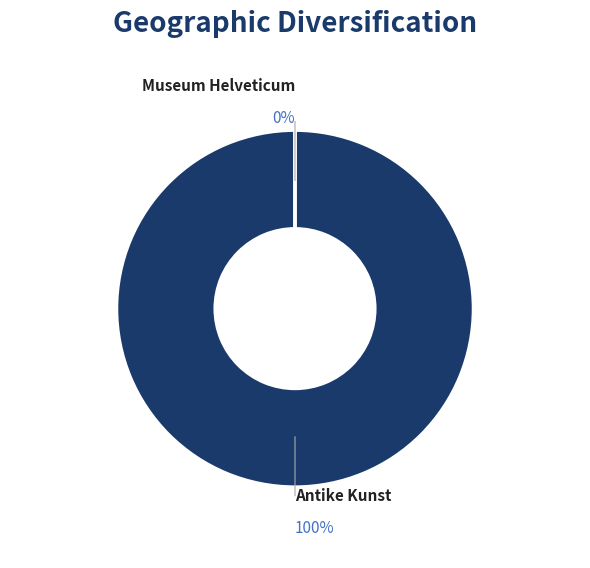

Rank the categories by value from highest to lowest.

Antike Kunst, Museum Helveticum